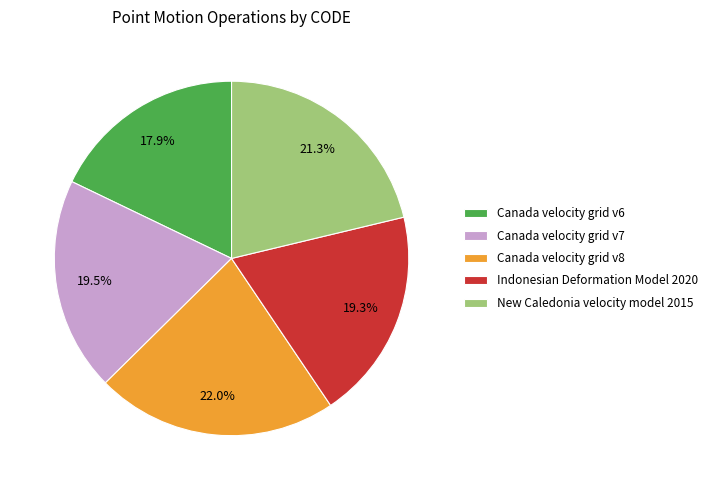

What is the largest slice in the pie chart?

Canada velocity grid v8